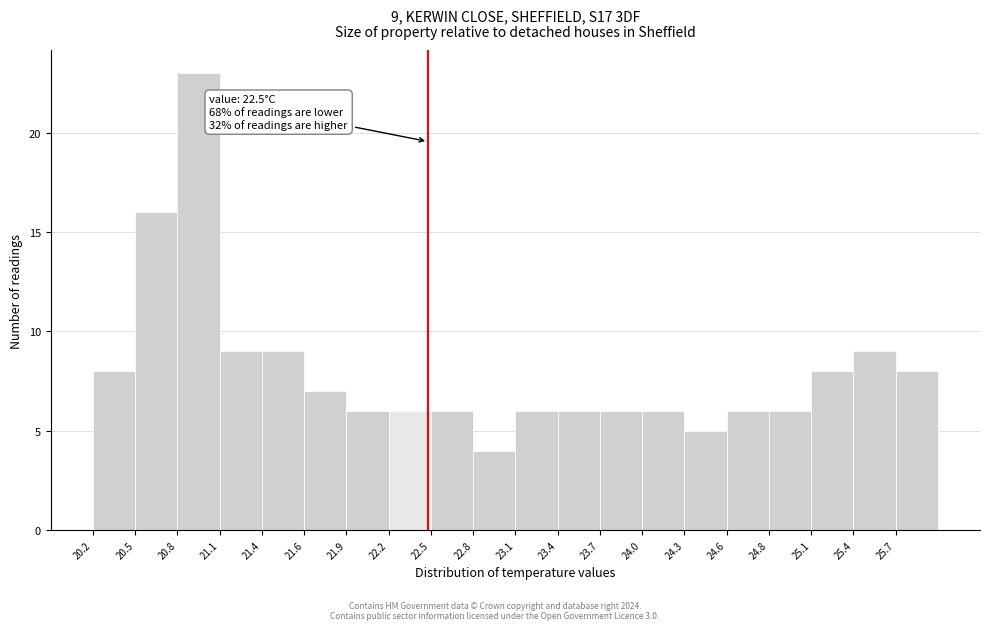

Over which range of the x-axis is the bar tallest?

20.78 to 21.07